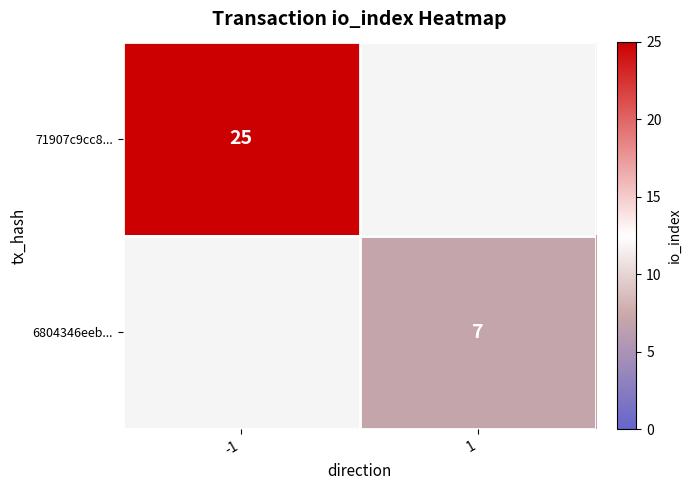

At which category does the chart reach its peak across all series?

-1